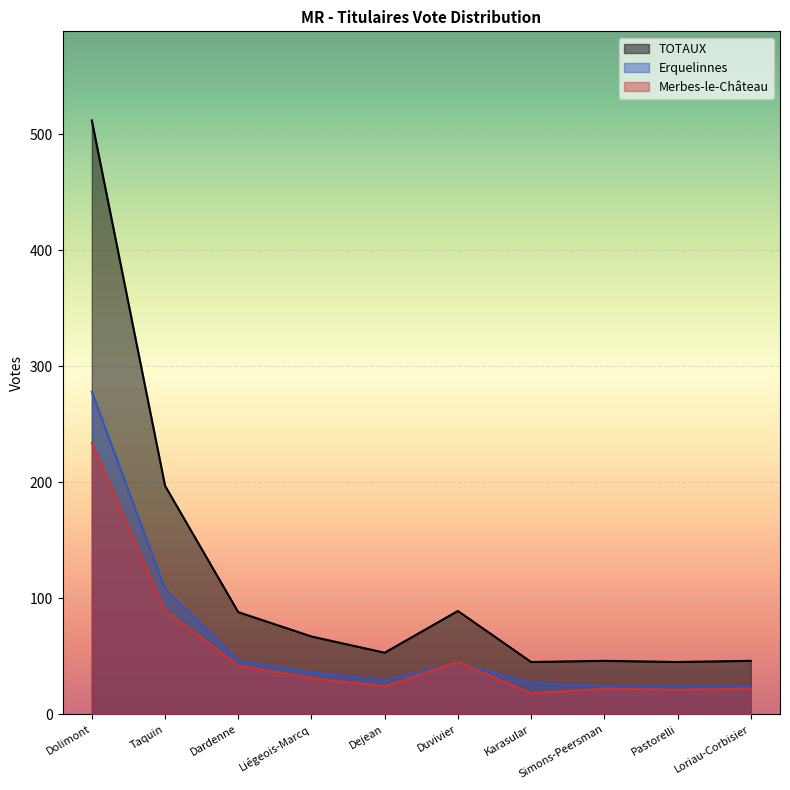

What is the sum of the TOTAUX values at Pastorelli and Dejean?

98